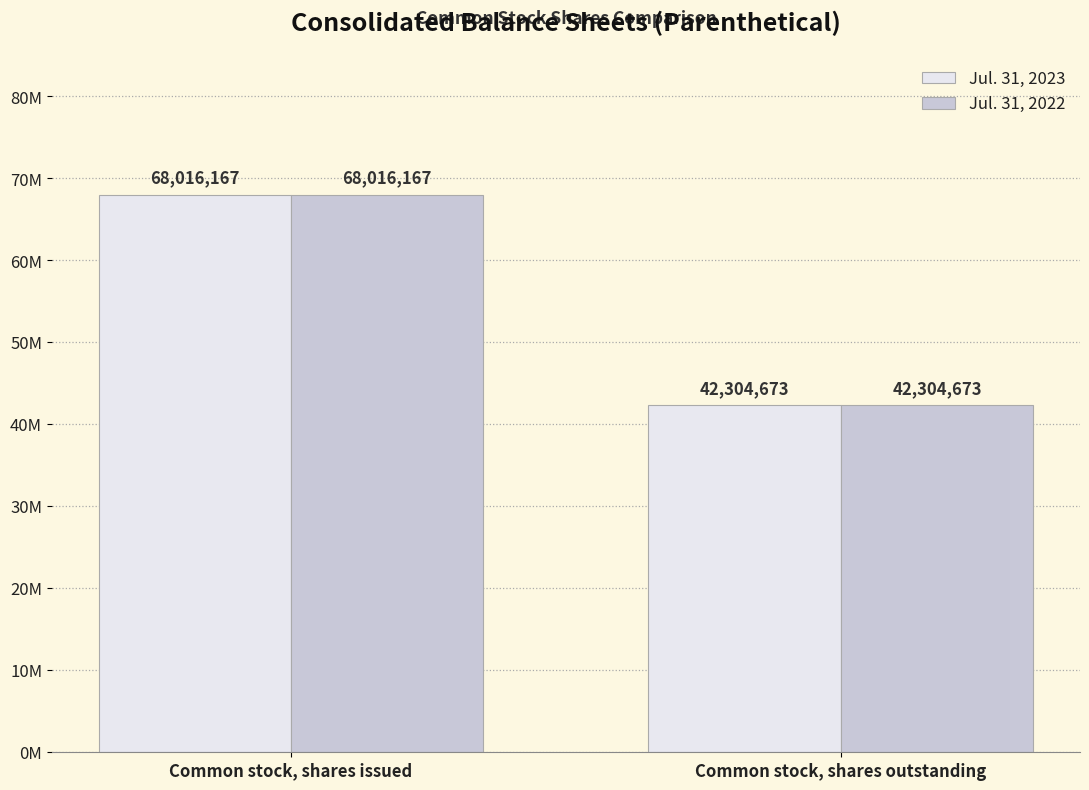

True or false: Jul. 31, 2022 has a value of 42304673 at Common stock, shares outstanding.

True